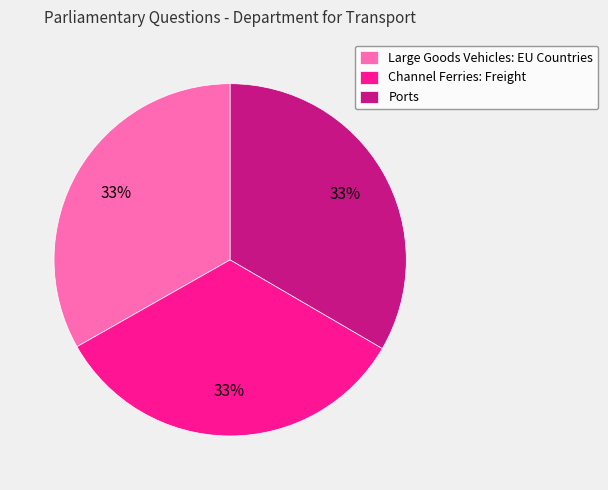

Approximately how many times larger is the value at Channel Ferries: Freight compared to Large Goods Vehicles: EU Countries?

1.0